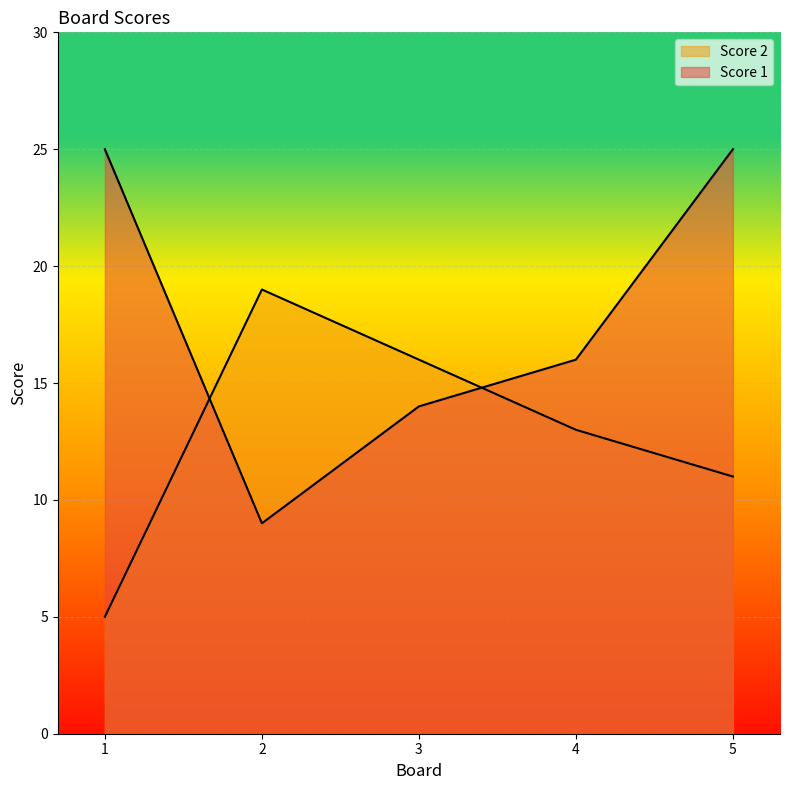

The Score 1 series shows 25 at 5. True or false?

True